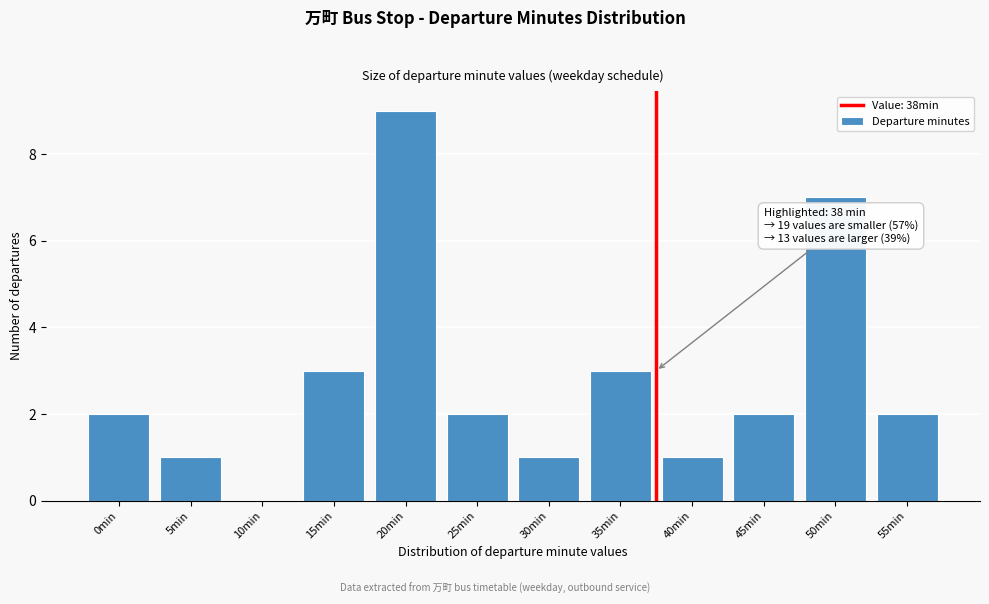

Reading right to left, what are all the values shown in this chart?

55min=2	50min=7	45min=2	40min=1	35min=3	30min=1	25min=2	20min=9	15min=3	10min=0	5min=1	0min=2